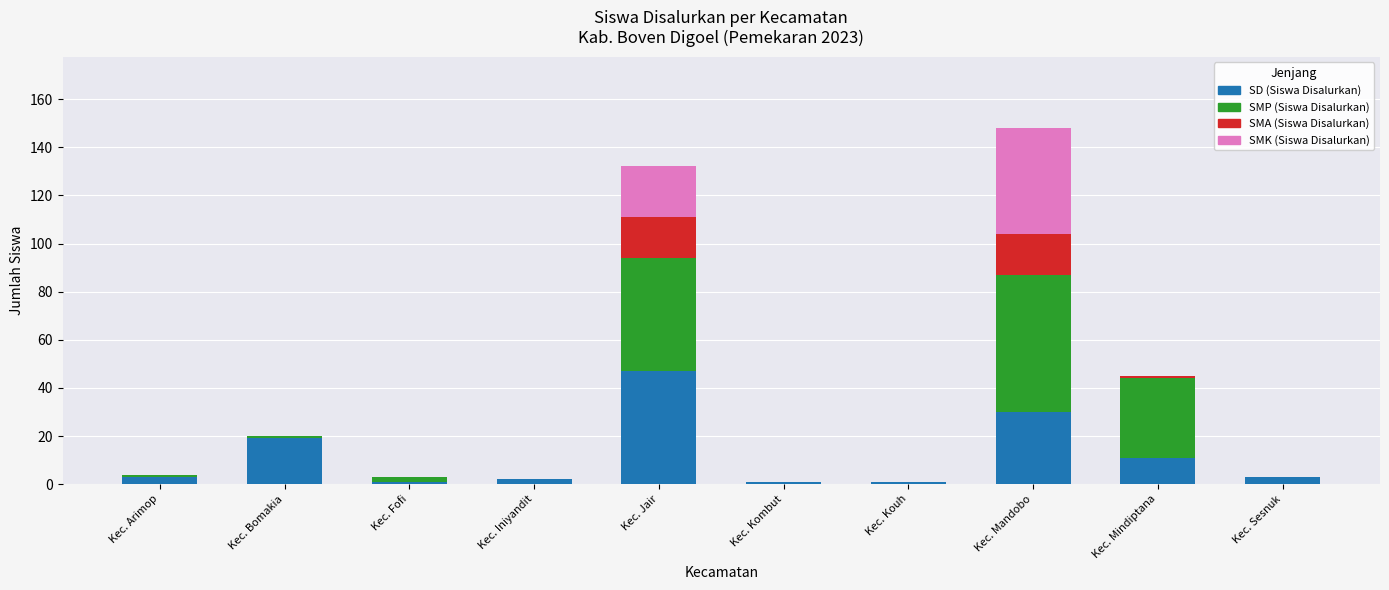

What is the maximum value for SD (Siswa Disalurkan)?

47